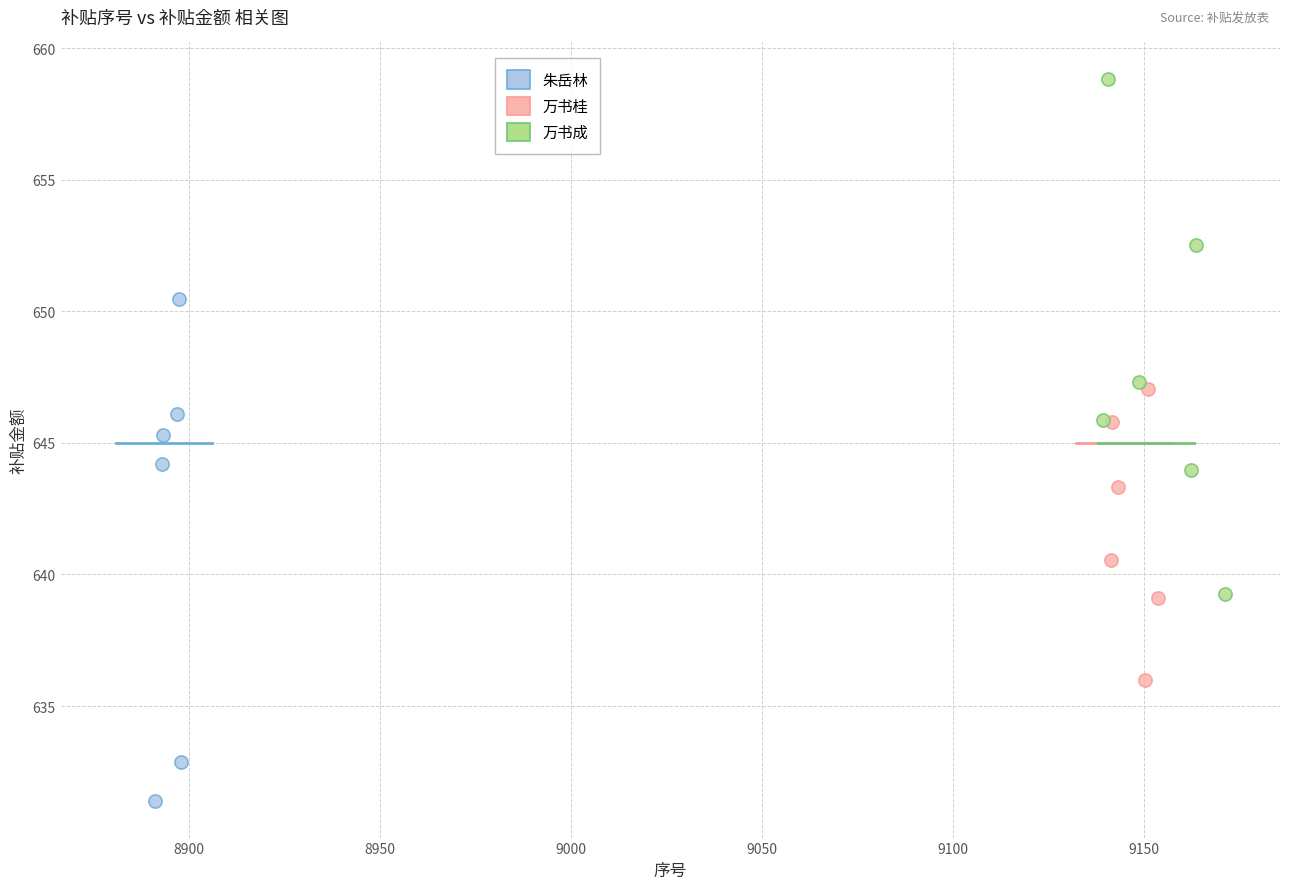

Which series contains the highest Y value?

万书成